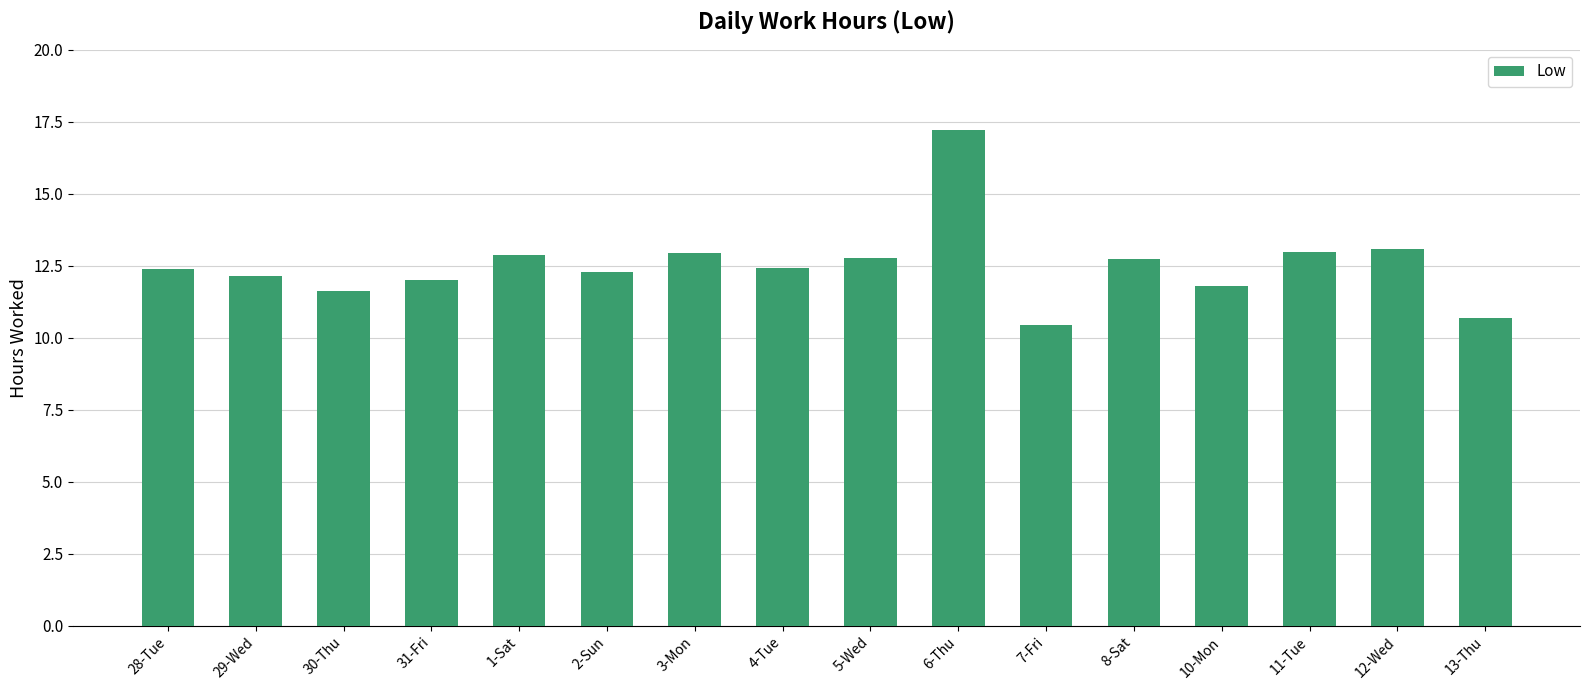

Between 6-Thu and 29-Wed, which is larger?

6-Thu